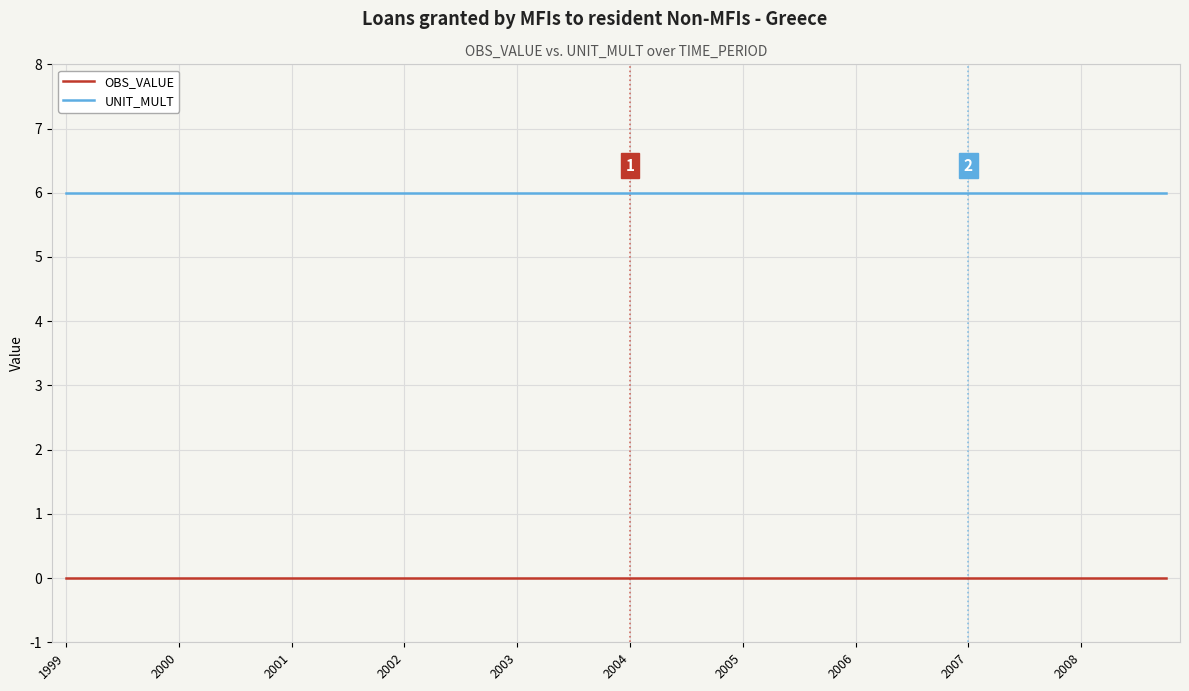

What are all the series names shown in the legend?

OBS_VALUE, UNIT_MULT